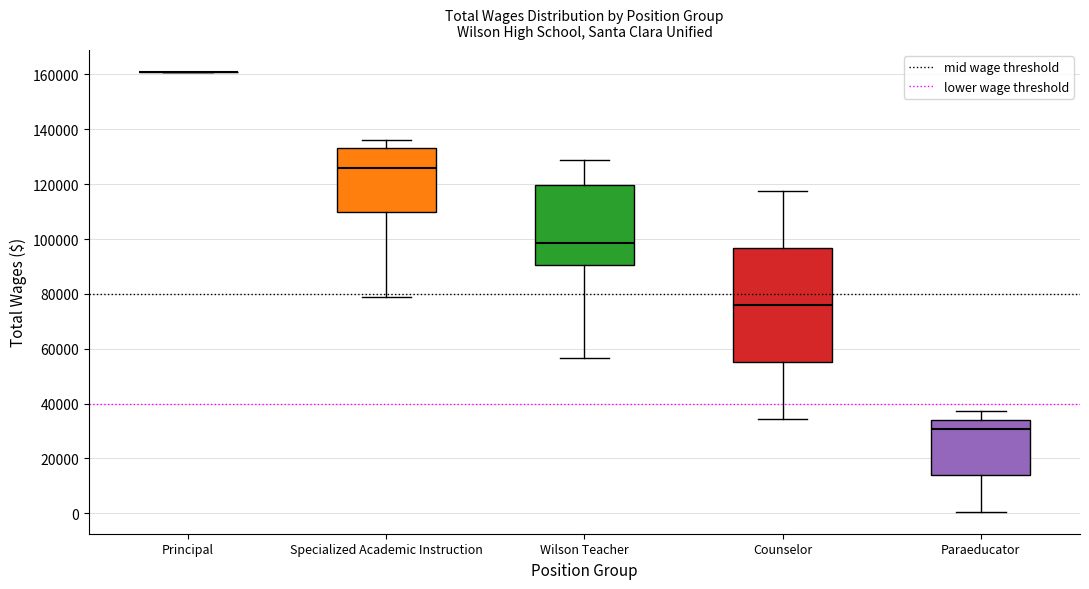

Comparing the boxes themselves (not the whiskers), which one is the tallest?

Counselor